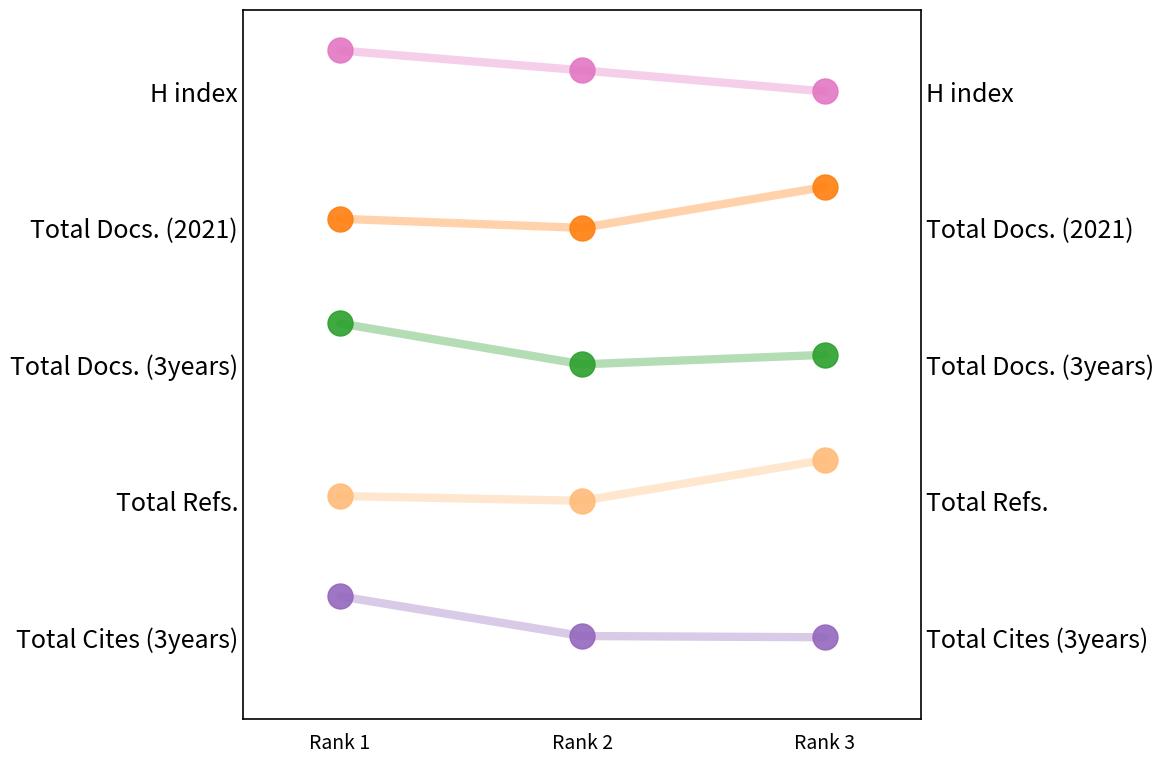

What is the greatest value displayed?

5.3